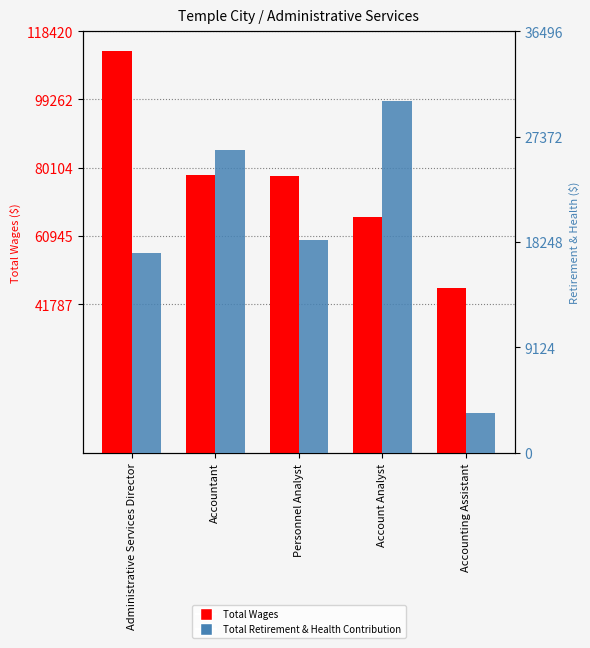

Is it true that Total Retirement & Health Contribution equals 3482 at Accounting Assistant?

True